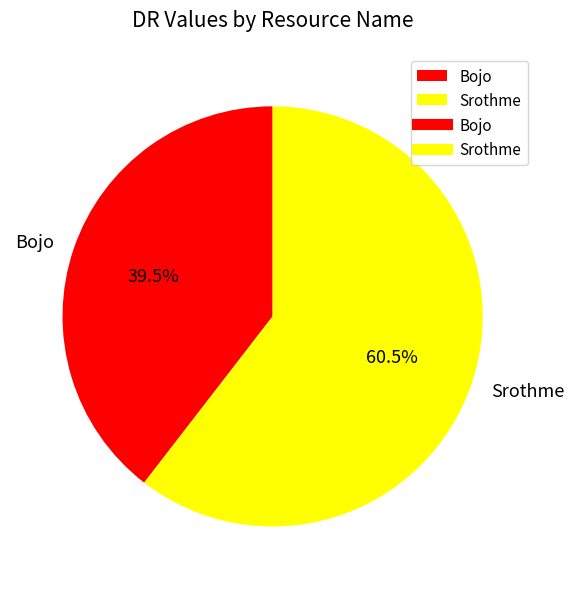

Combined, what portion of the pie is Srothme and Bojo?

100.0%